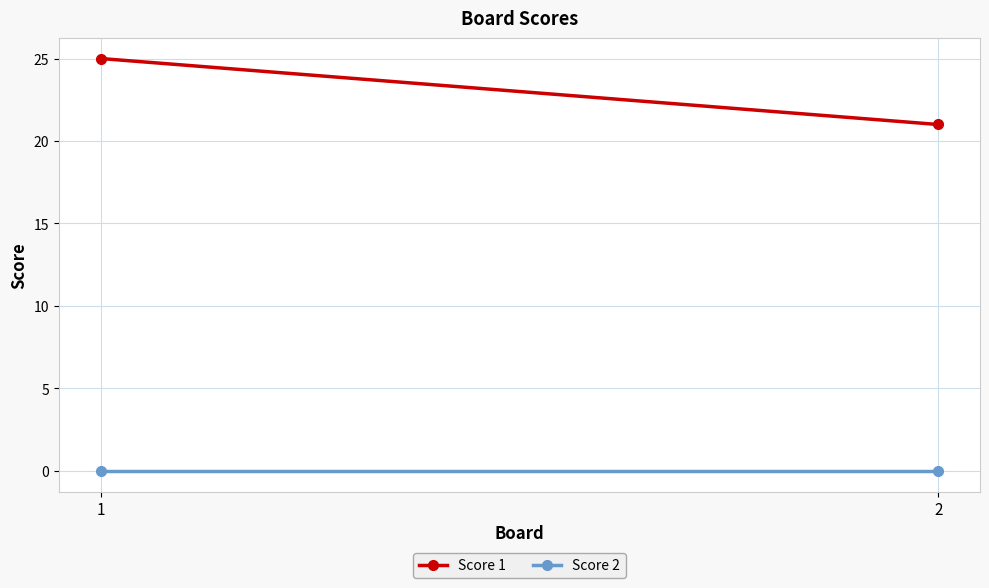

List the series in order of their peak value, lowest first.

Score 2, Score 1